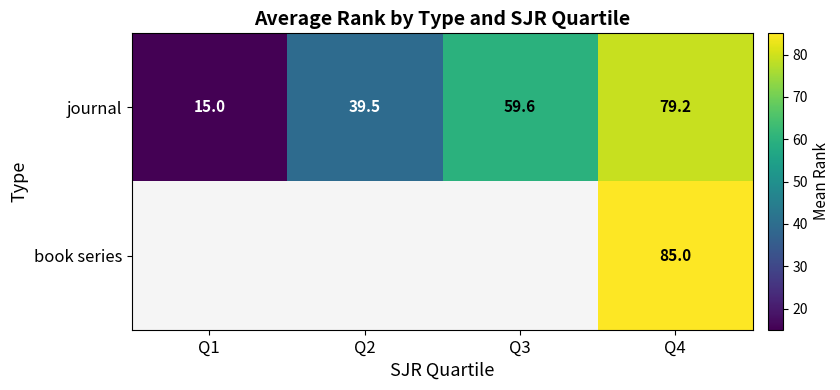

What is the spread (max minus min) of values at Q4?

5.8